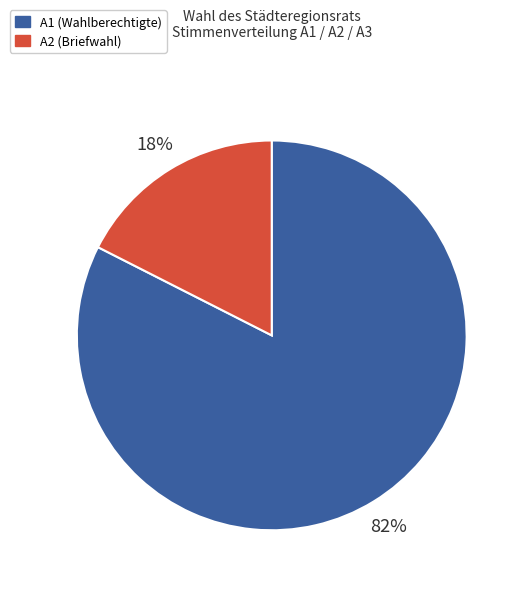

Count the number of slices in the pie.

2